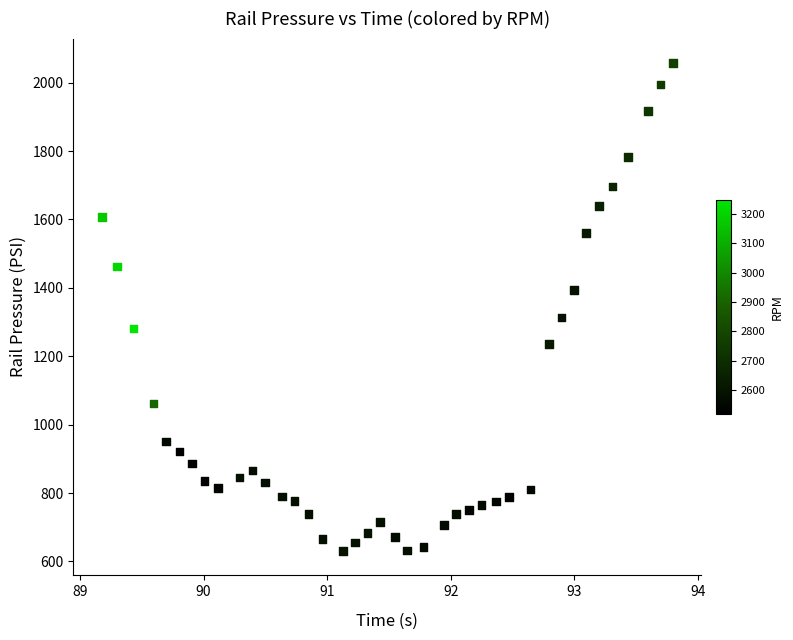

What Y value in the scatter plot is closest to 1343?

1313.1